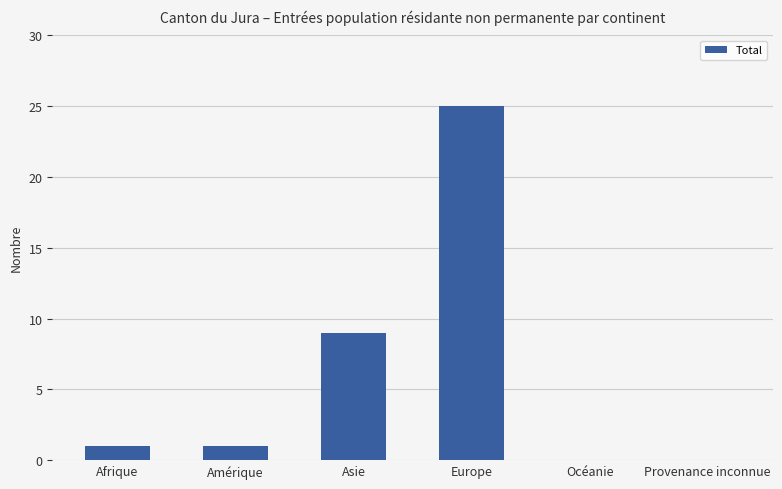

At which category does the chart reach its peak across all series?

Europe